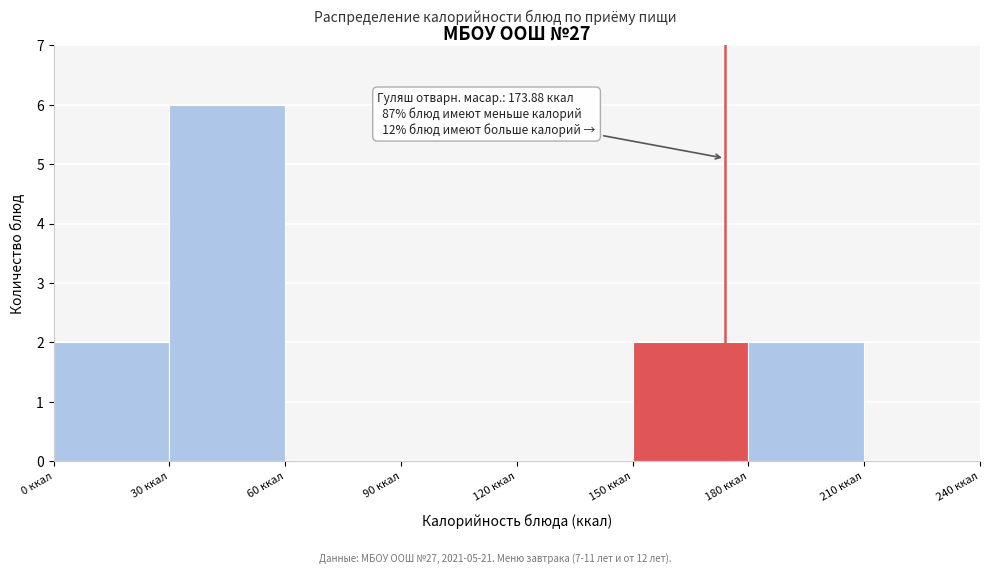

Over which range of the x-axis is the bar tallest?

30 to 60